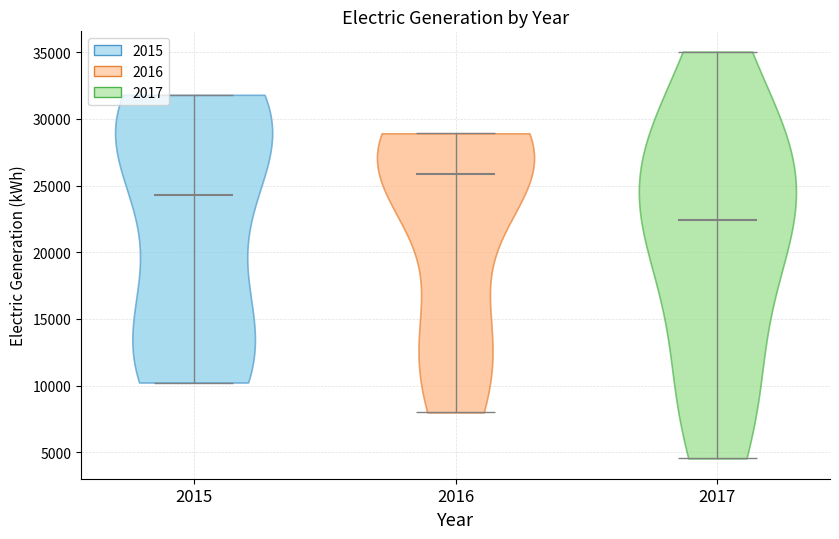

Where does the median line of the violin at x = 2017 sit on the y-axis? The values are not printed on the chart, so give them approximately, as read against the axis.

22500